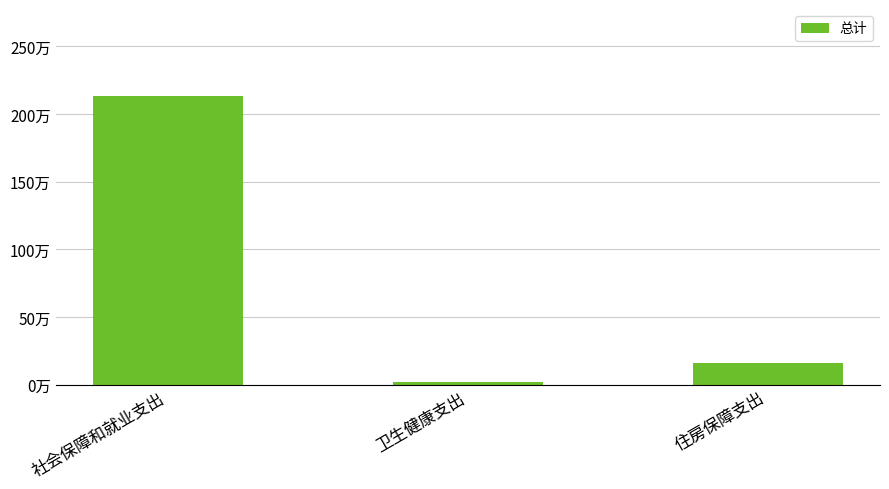

Reading left to right, what are all the values shown in this chart?

213.5	2.1	16.1